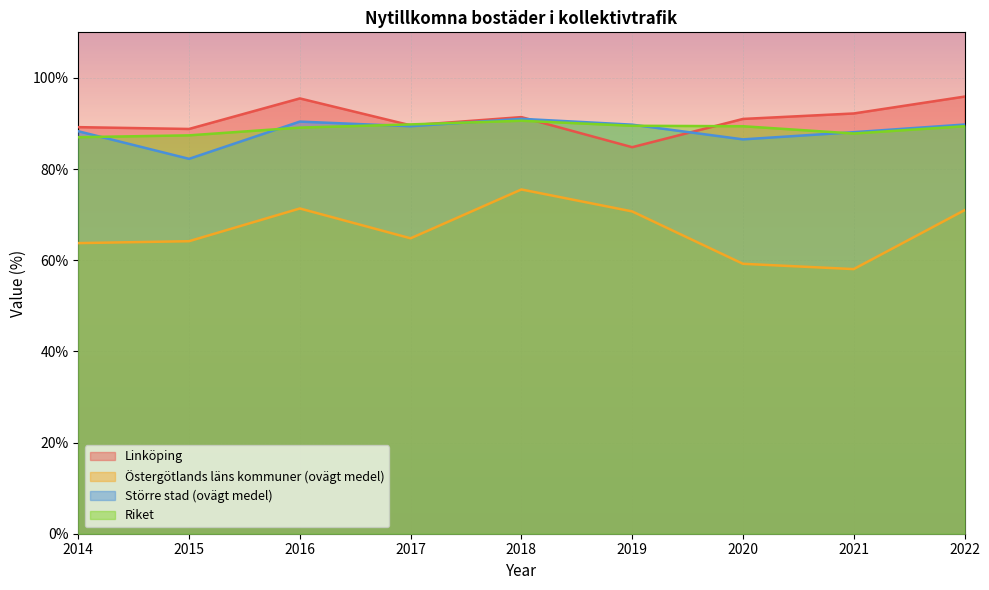

What is the value of the Linköping point at the 7th from the left?

91.0